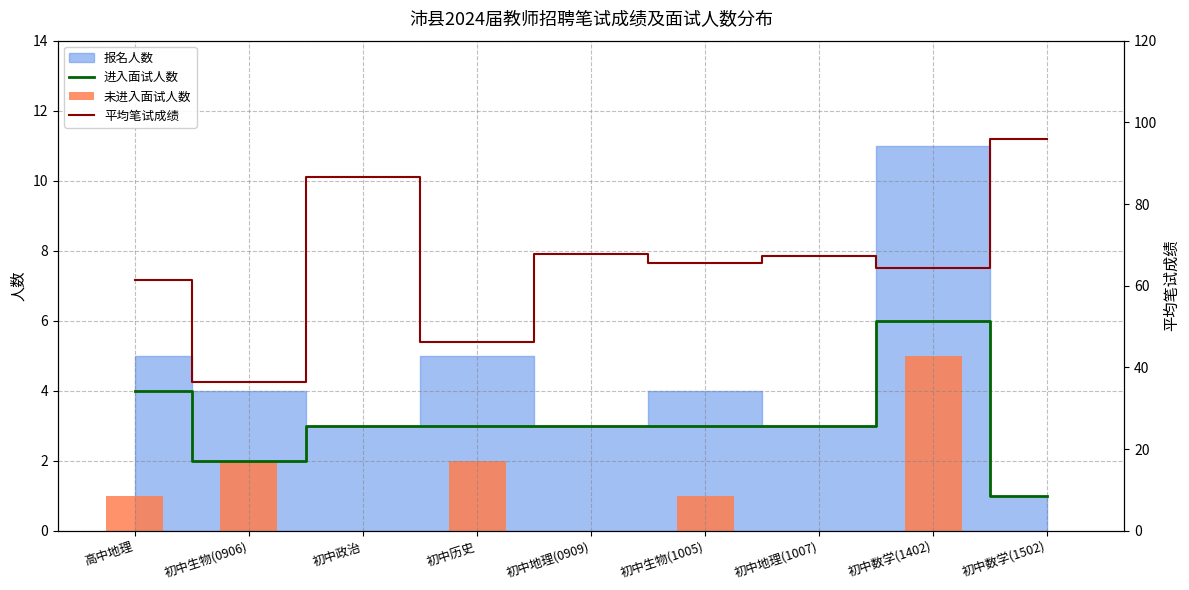

What is the highest value of the 未进入面试人数 series?

5.0